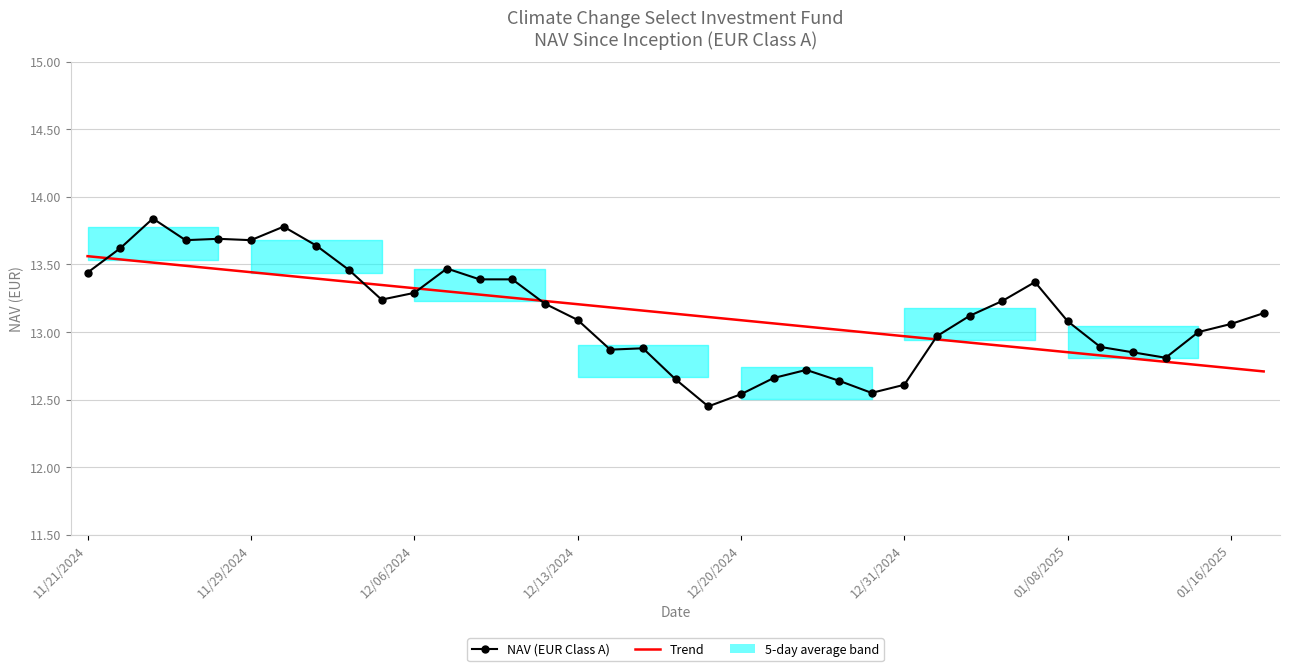

What is the sum of the NAV (EUR Class A) values at 11/21/2024 and 12/06/2024?

26.7